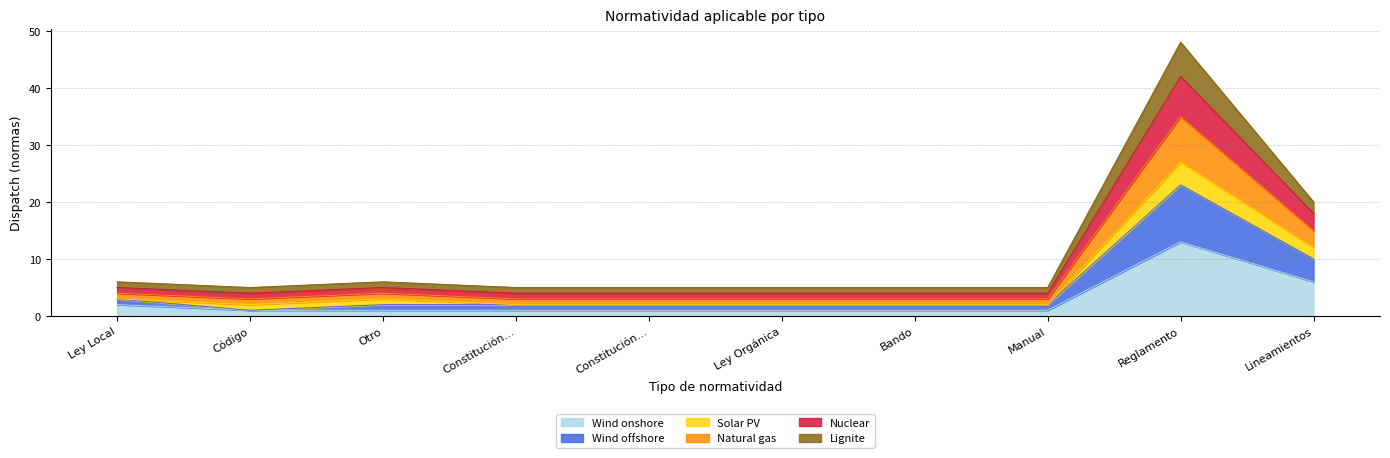

True or false: Lignite has more than 2 points higher than both neighbors.

False